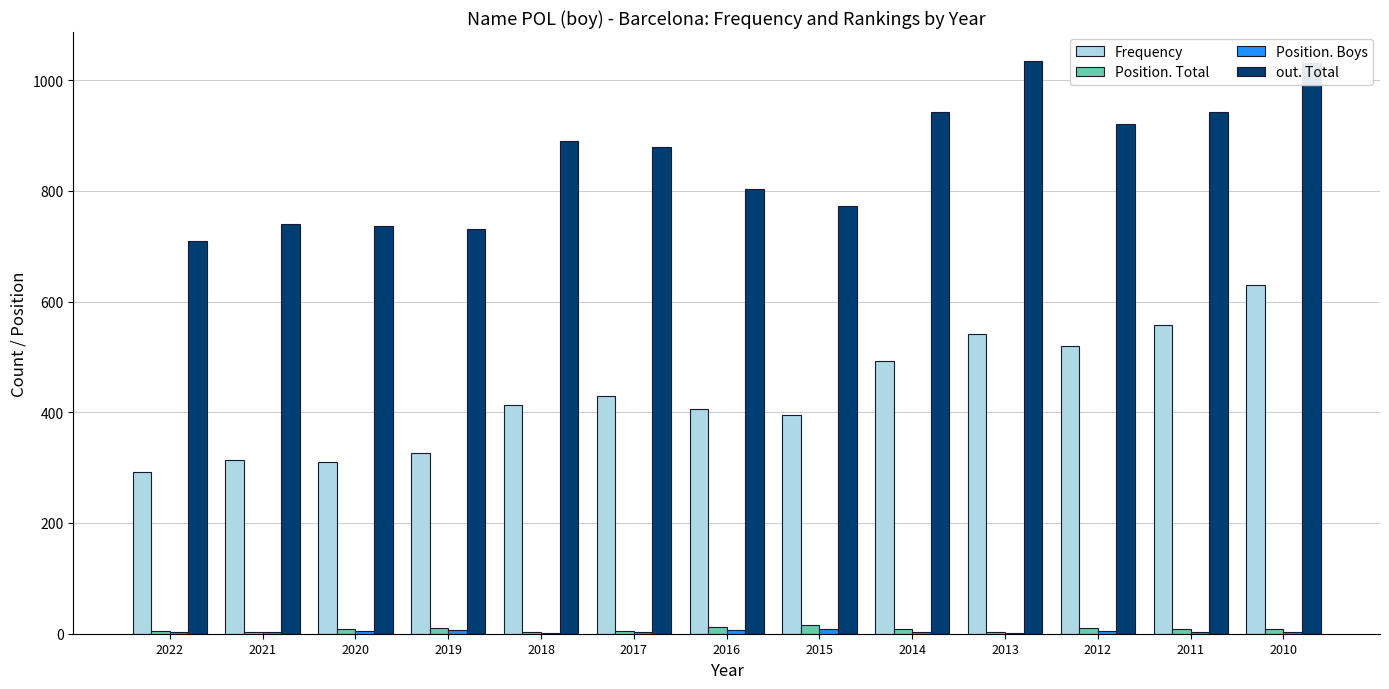

What is the sum of all Position. Total values?

105